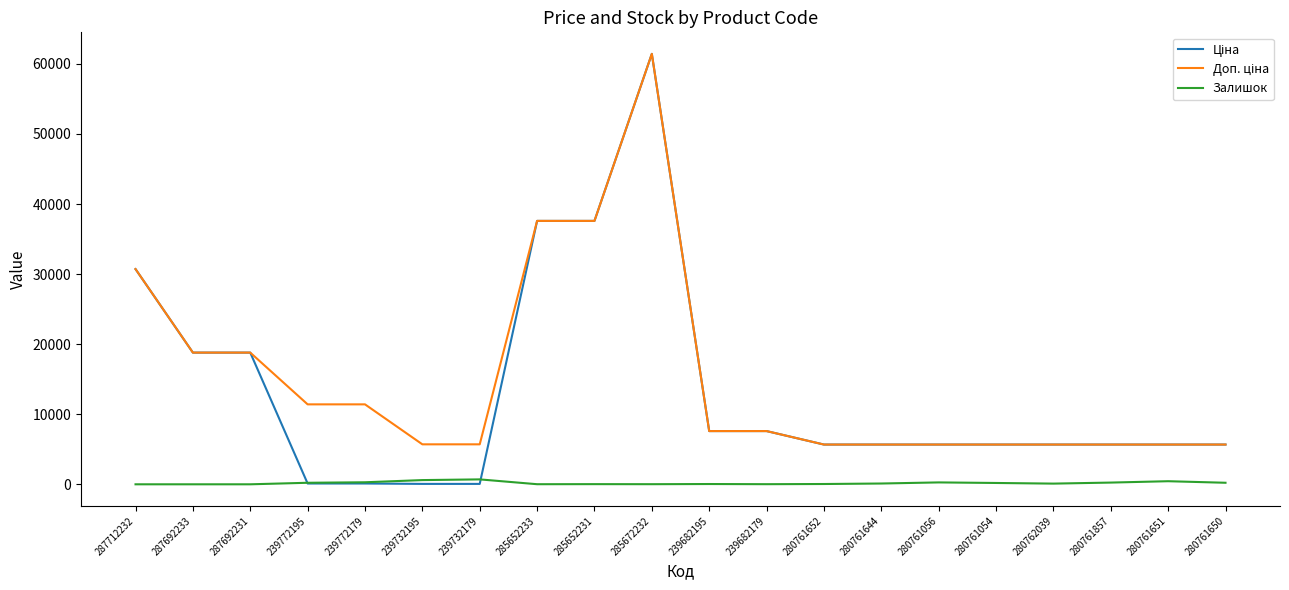

What is the greatest value displayed?

61434.3